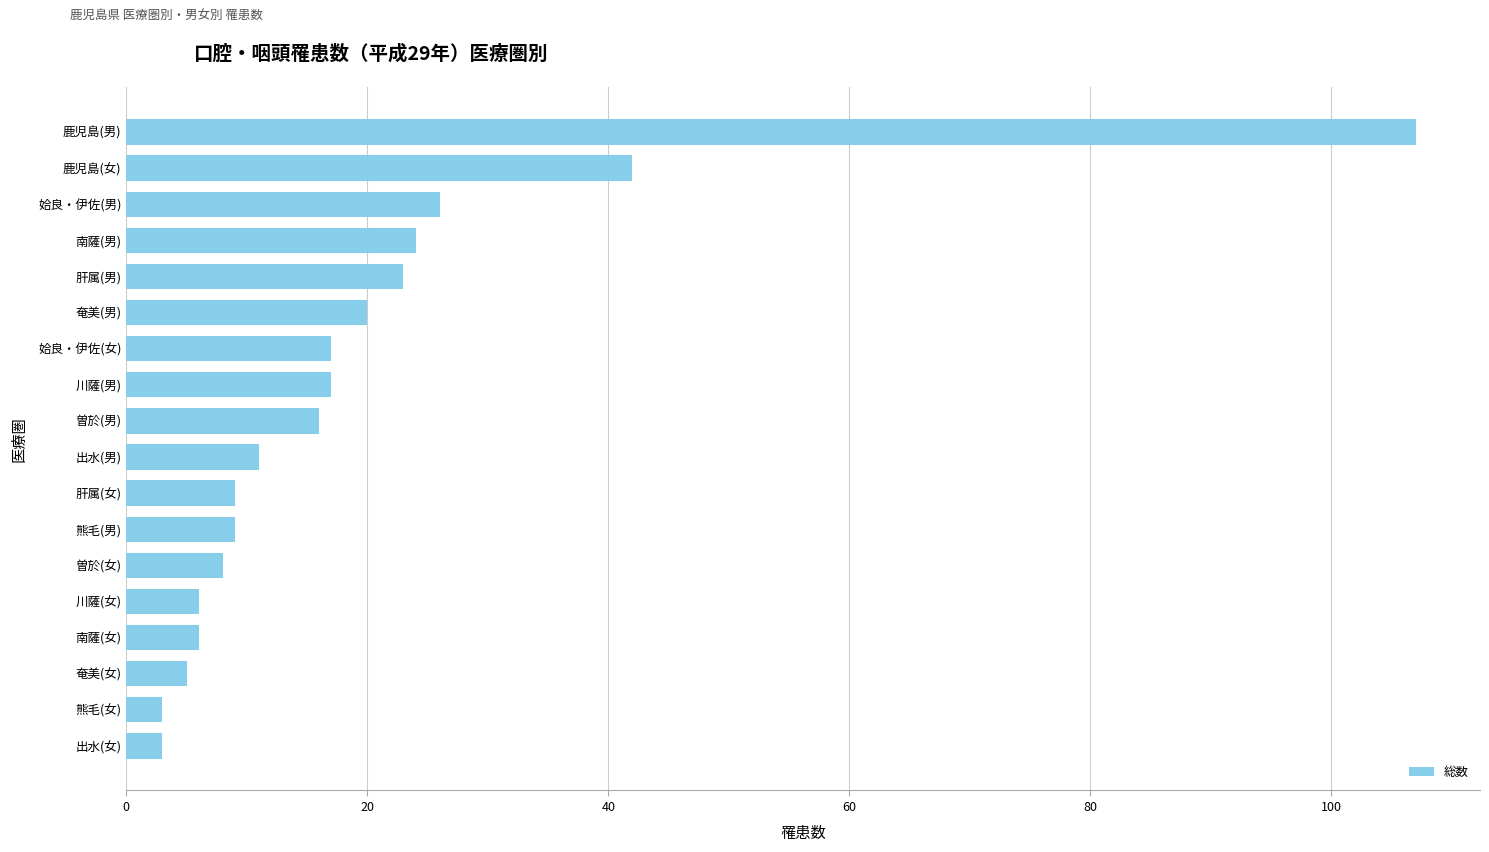

What is the minimum value shown in the chart?

3